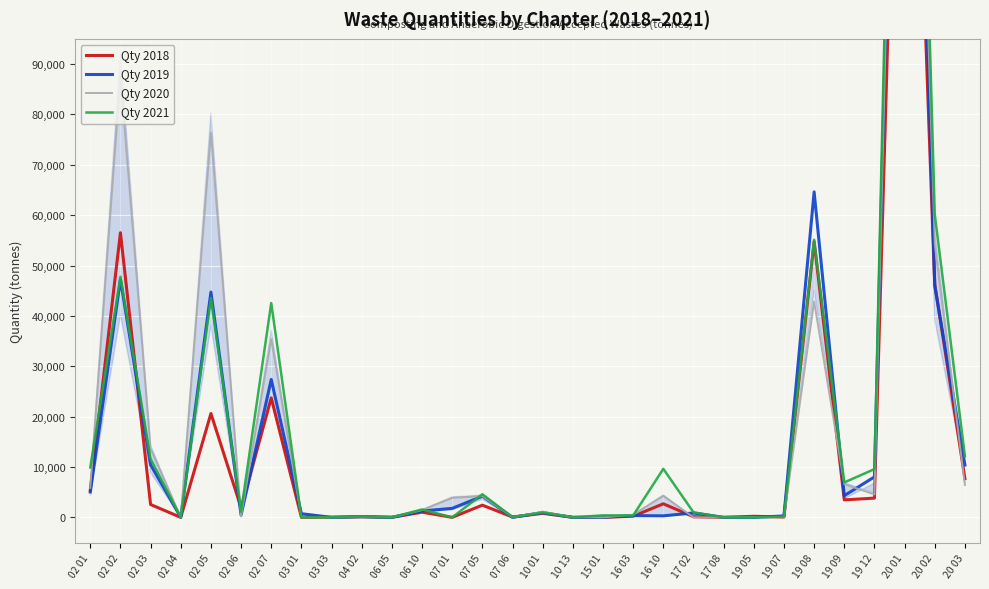

Which series has the largest range (max minus min)?

Qty 2021